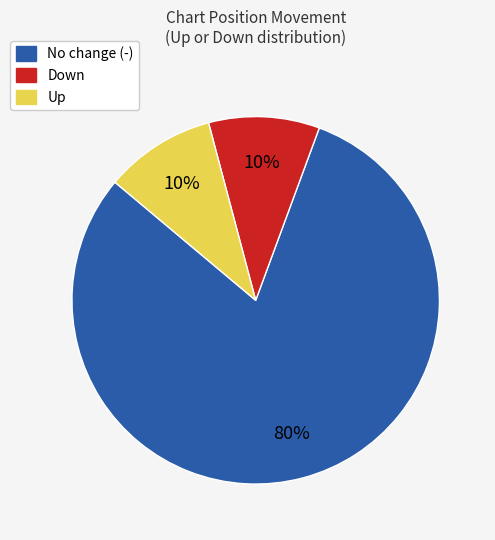

Which slice is the largest?

No change (-)